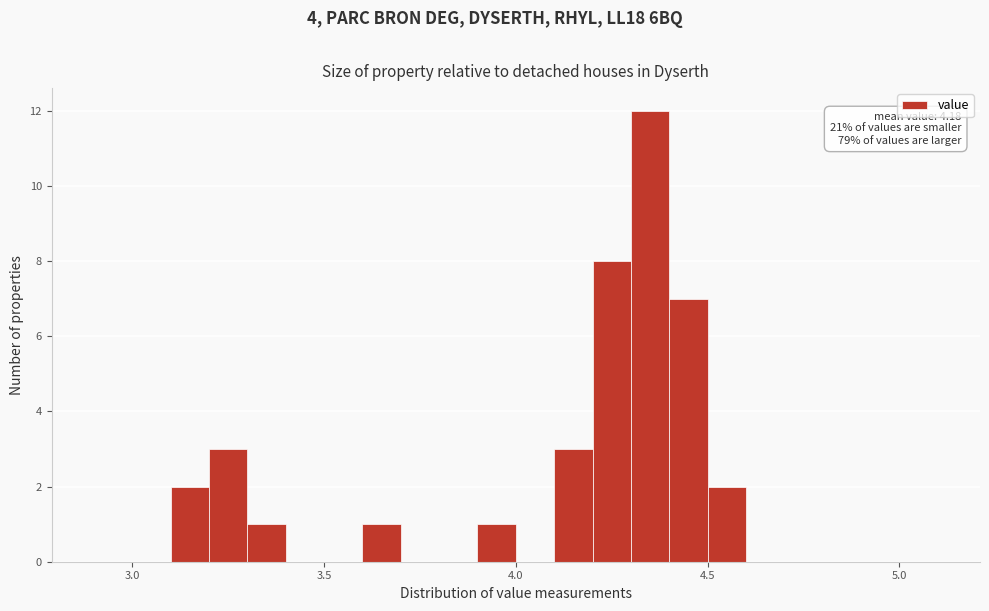

Around what value on the x-axis is the tallest bar? Give the approximate position of its centre, as read against the axis.

4.35